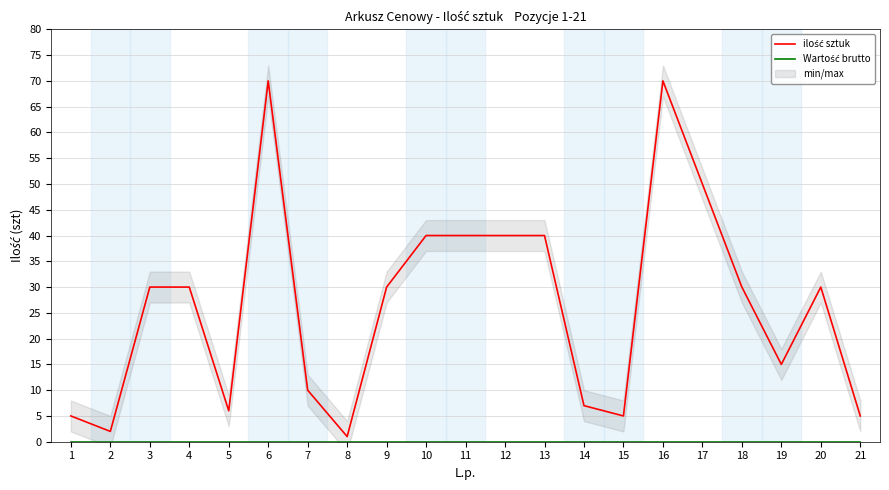

What is the difference between the highest and lowest values at 1?

5